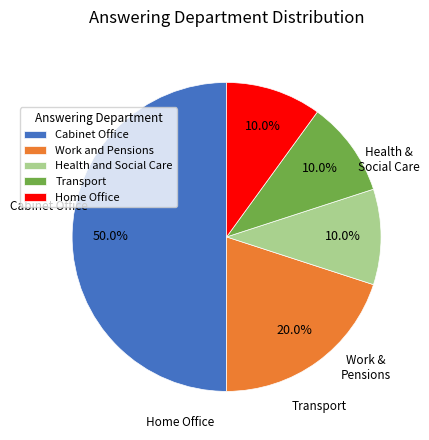

Is Home Office the majority of the pie?

No